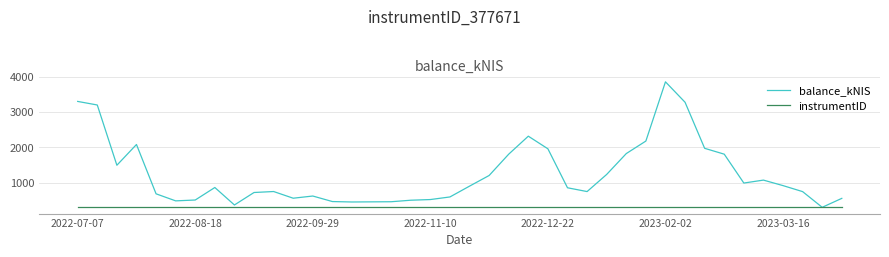

What is the greatest value displayed?

3851.4